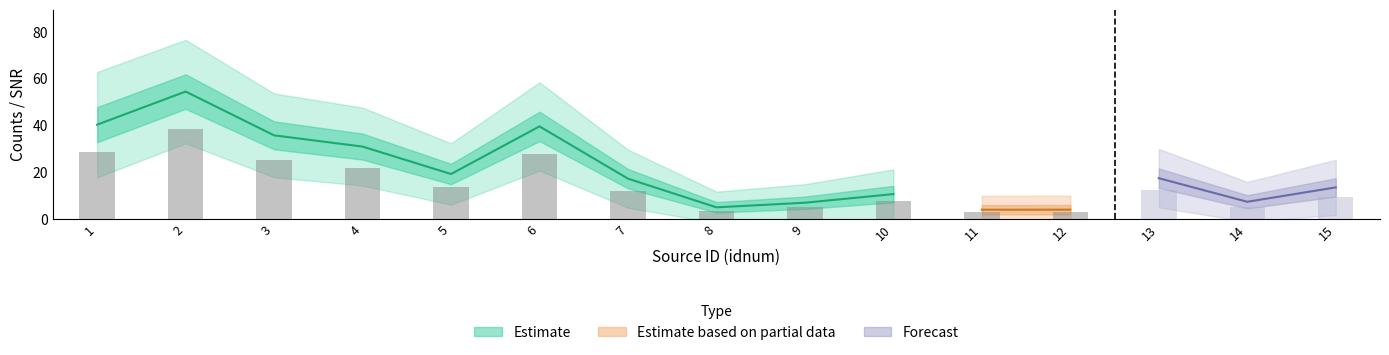

Does the chart contain any negative values?

No